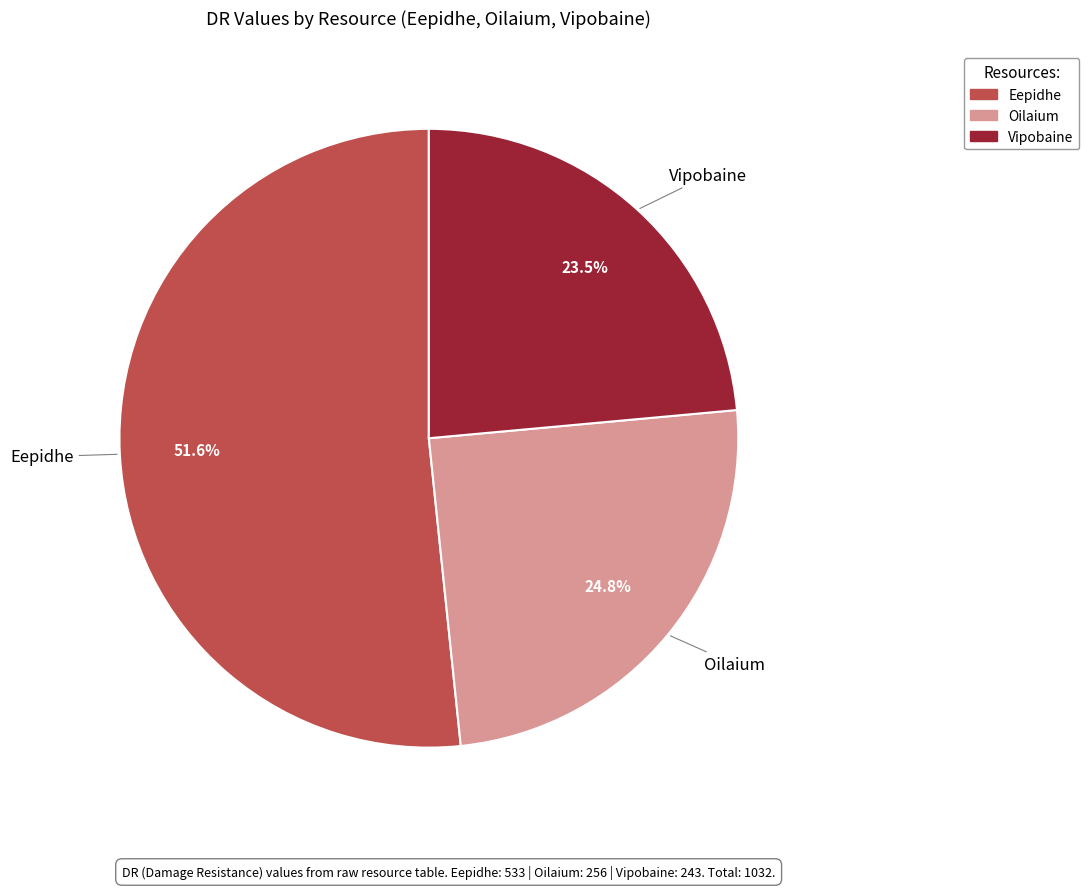

Between Eepidhe and Vipobaine, which is larger?

Eepidhe